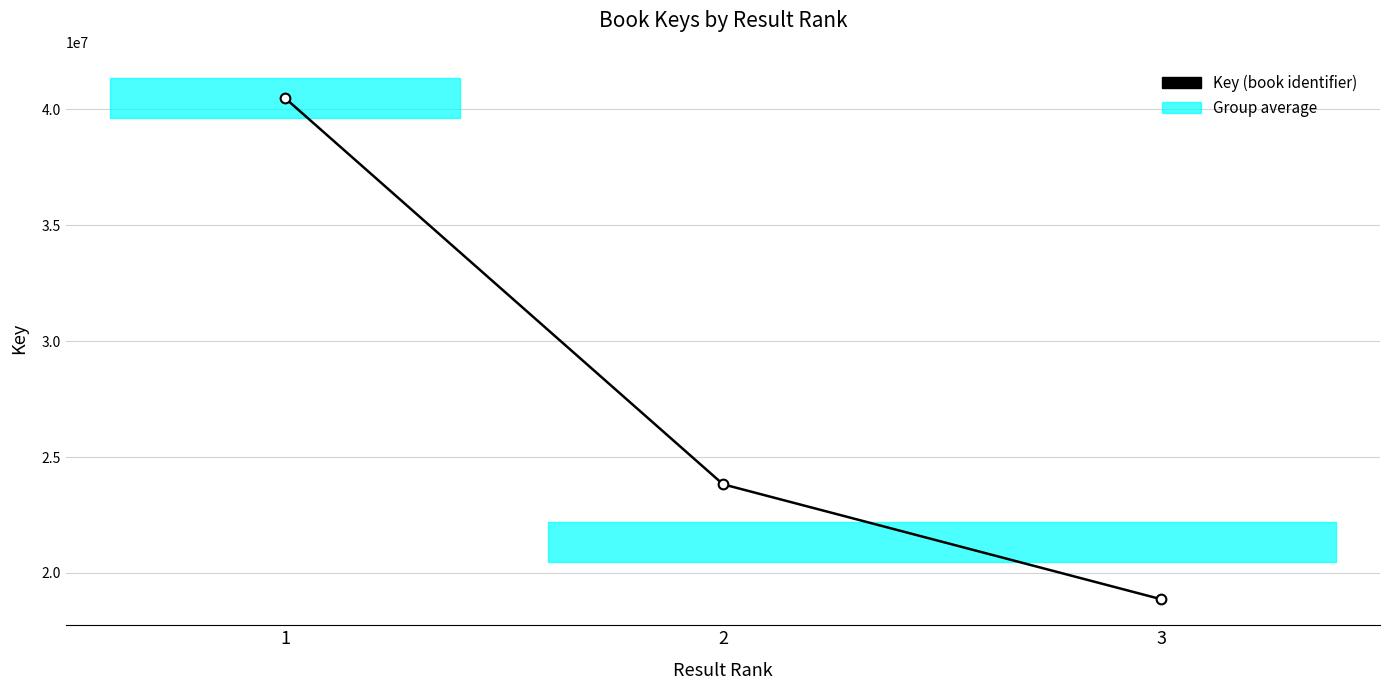

List the labels in order of value, smallest first.

3, 2, 1